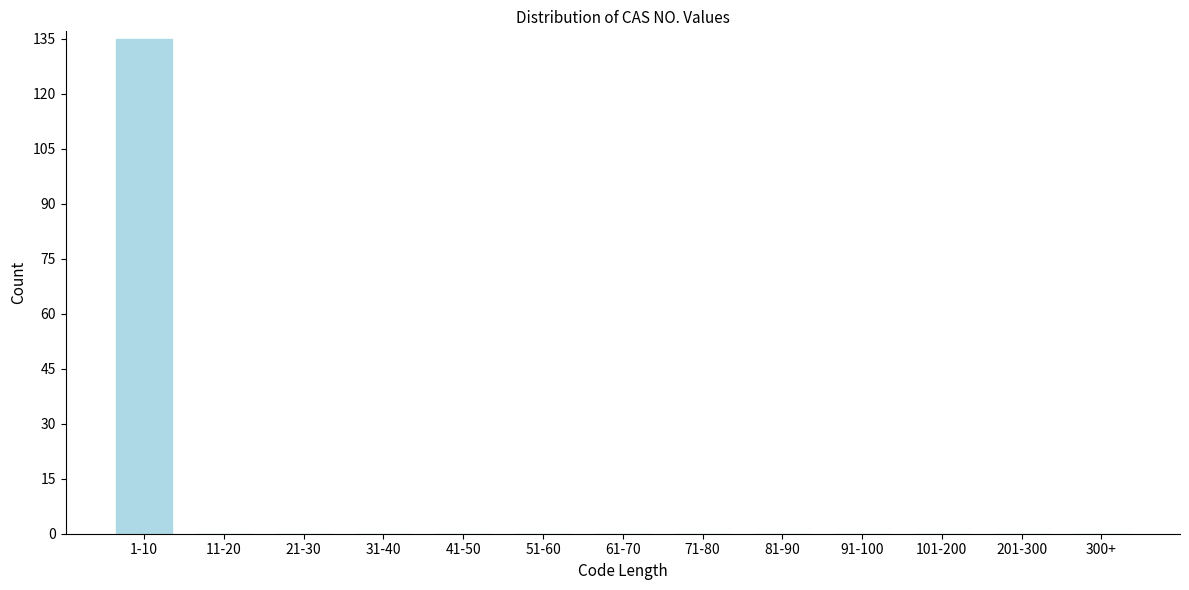

Reading left to right, transcribe all the data shown in this chart.

1-10=135	11-20=0	21-30=0	31-40=0	41-50=0	51-60=0	61-70=0	71-80=0	81-90=0	91-100=0	101-200=0	201-300=0	300+=0